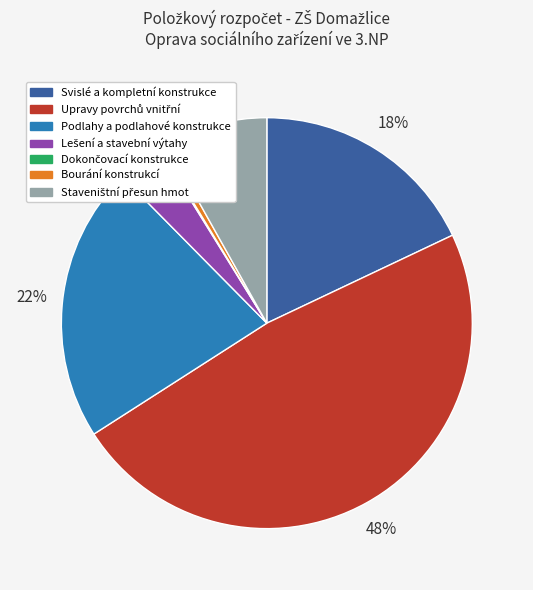

Is it true that Podlahy a podlahové konstrukce is 22% of the pie?

True